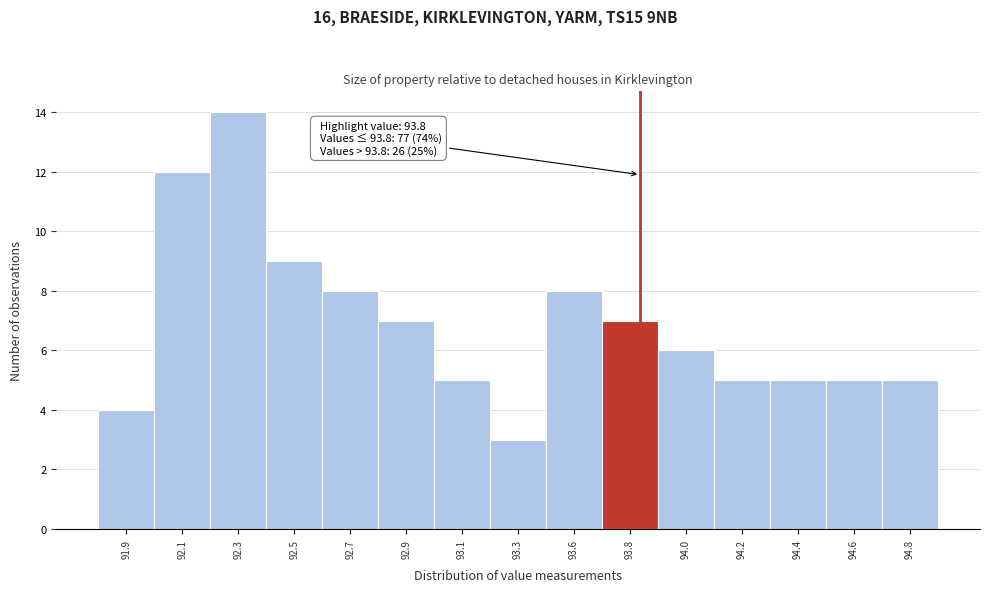

Reading left to right, extract all data points from this chart.

4	12	14	9	8	7	5	3	8	7	6	5	5	5	5